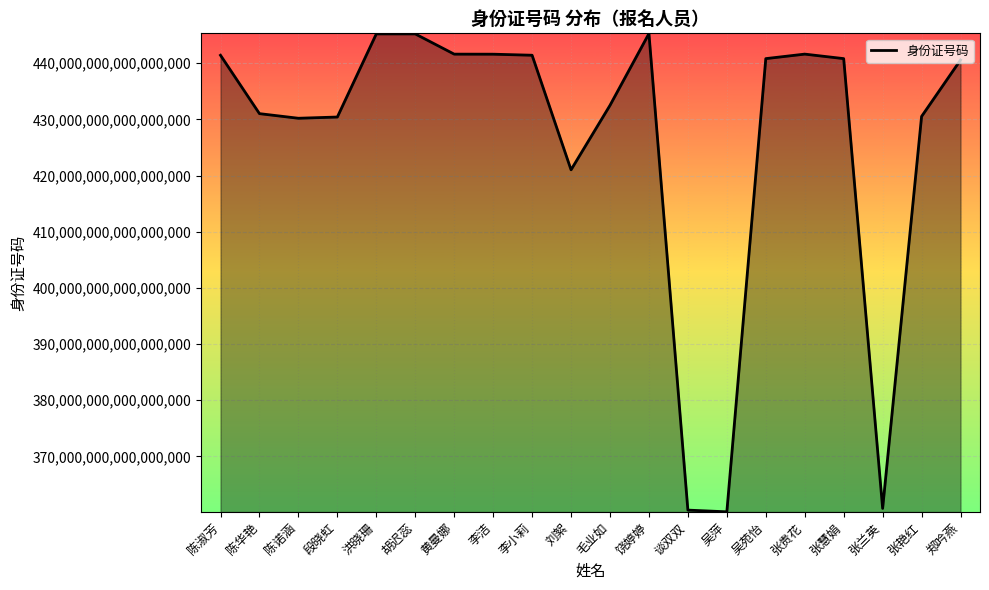

What is the ratio of the value at 郑吟燕 to the value at 吴苑怡?

1.0